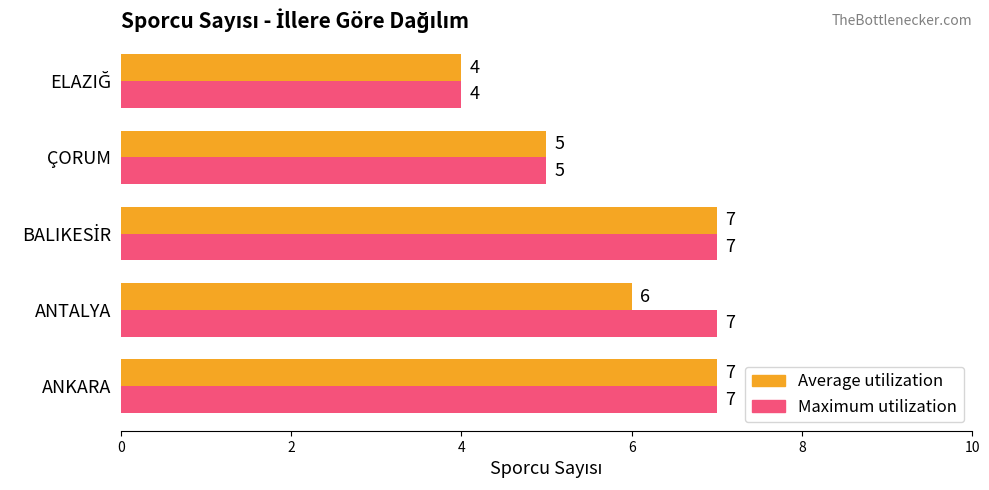

Rank the series at ANTALYA from highest to lowest value.

Maximum utilization, Average utilization